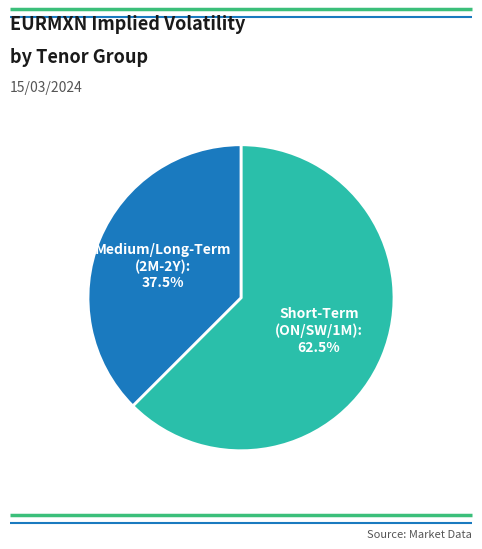

How many slices are in this pie chart?

2